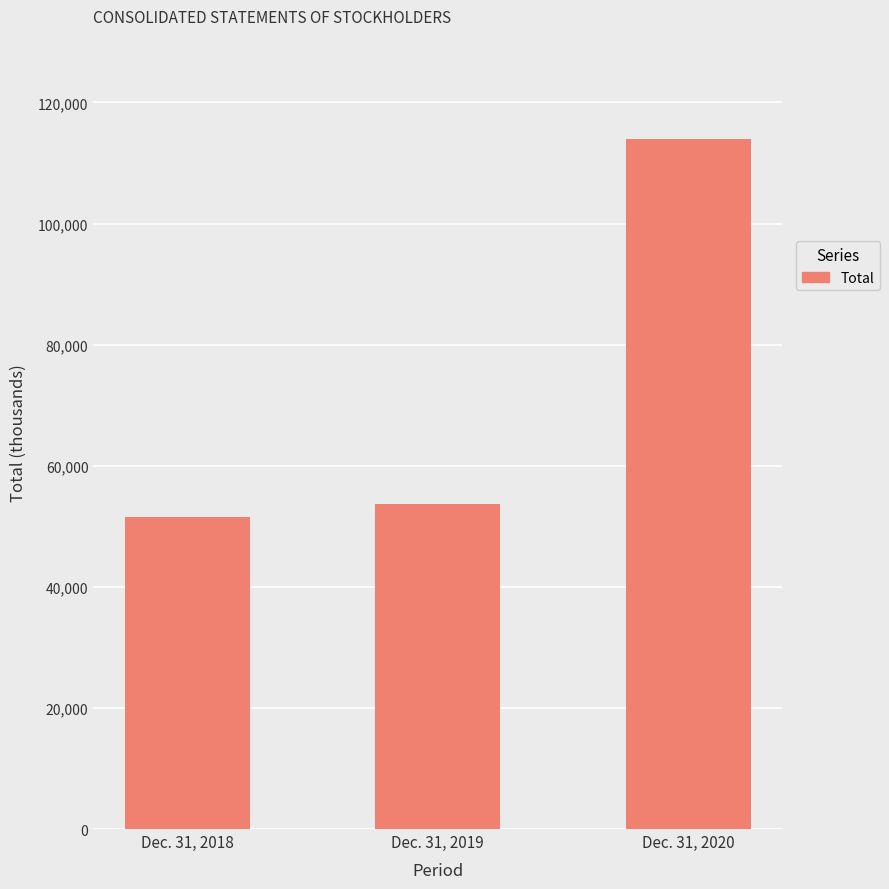

How many data points does each series have?

3